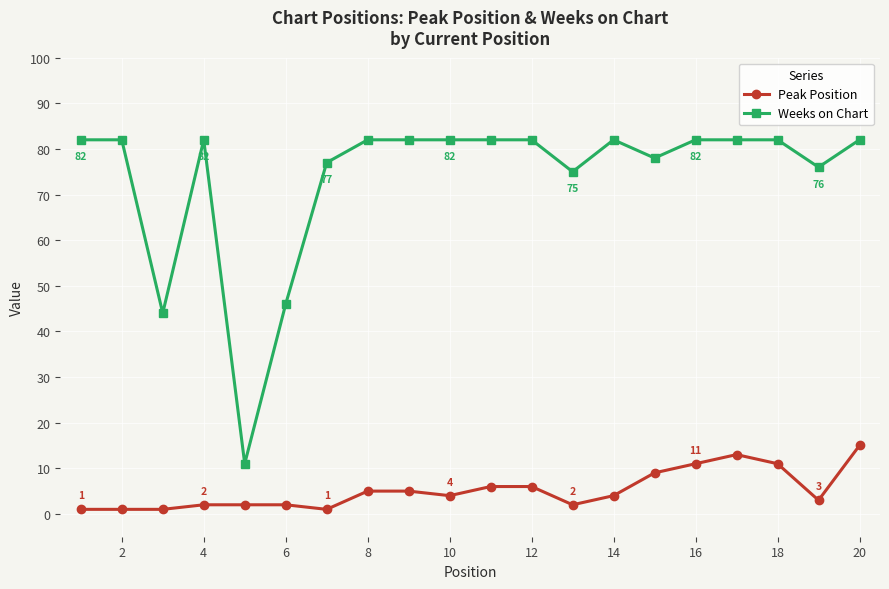

True or false: Peak Position and Weeks on Chart cross at least once.

False